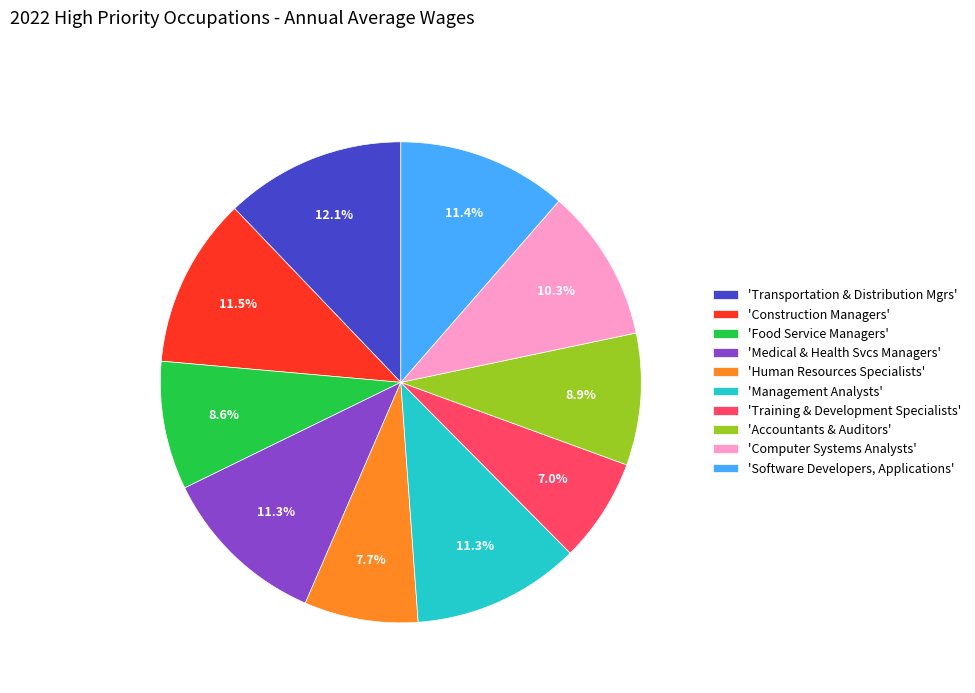

Between 'Construction Managers' and 'Accountants & Auditors', which is larger?

'Construction Managers'